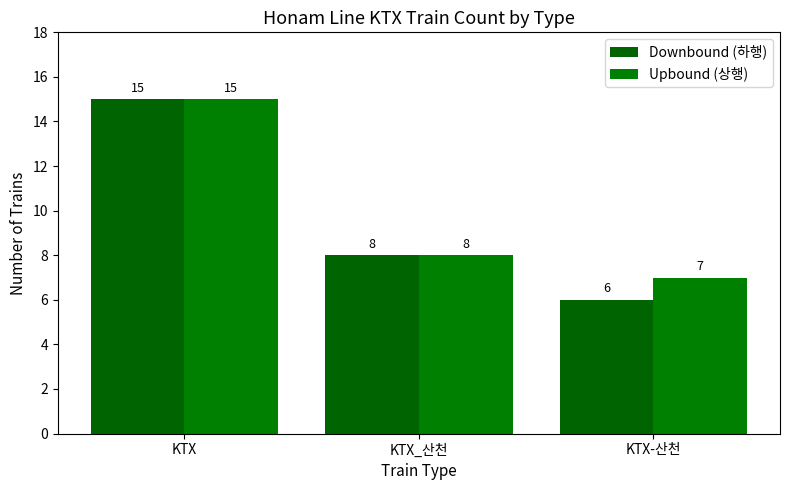

How many bars are there in each group?

2